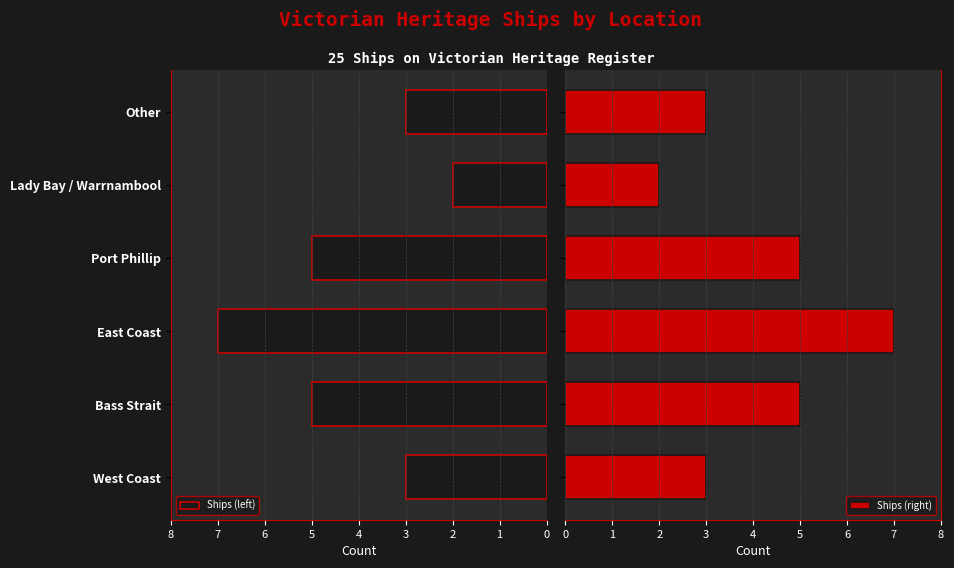

What is the minimum value for Ships (left)?

2